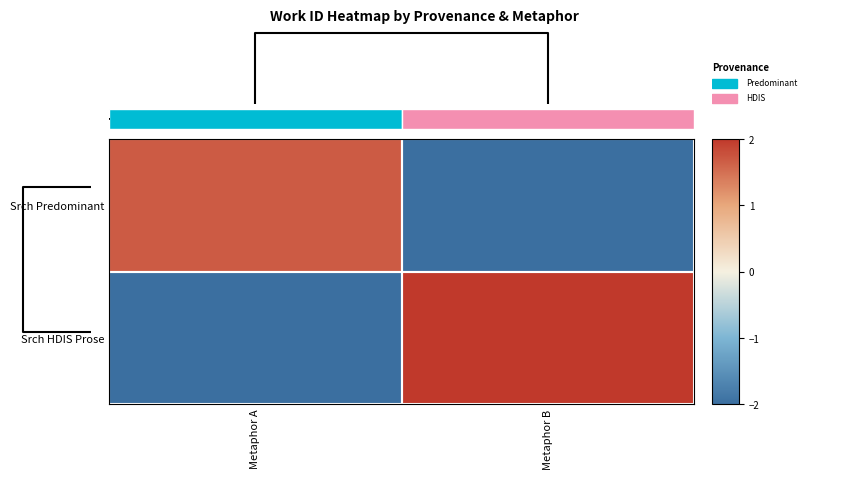

How many data points in Srch Predominant are less than 1?

1